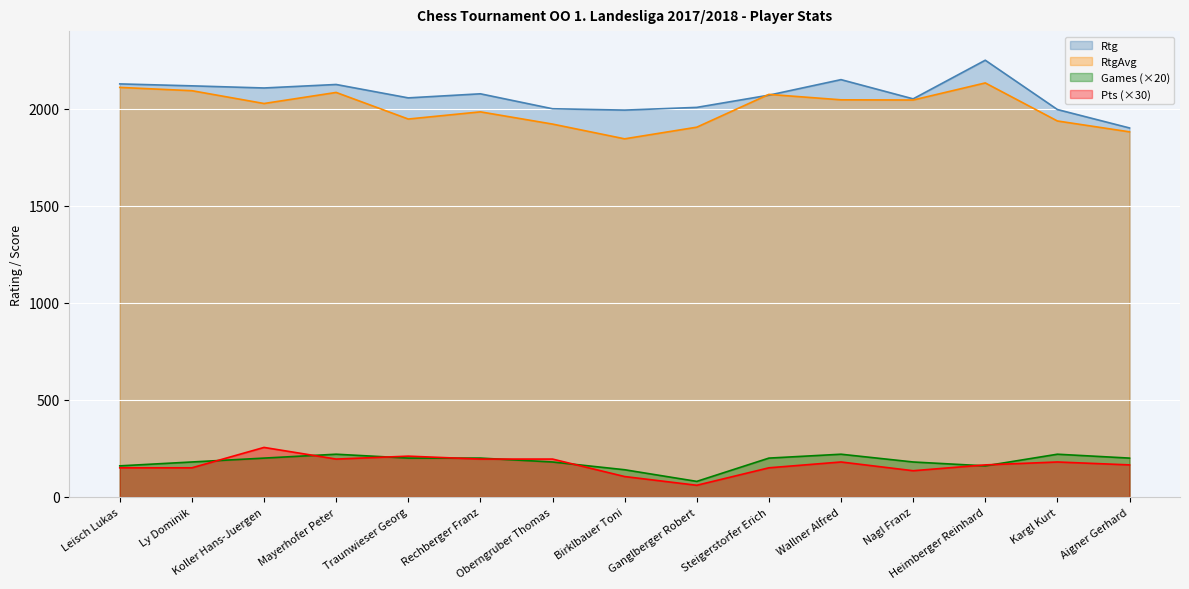

Which category has the highest value across all series?

Heimberger Reinhard